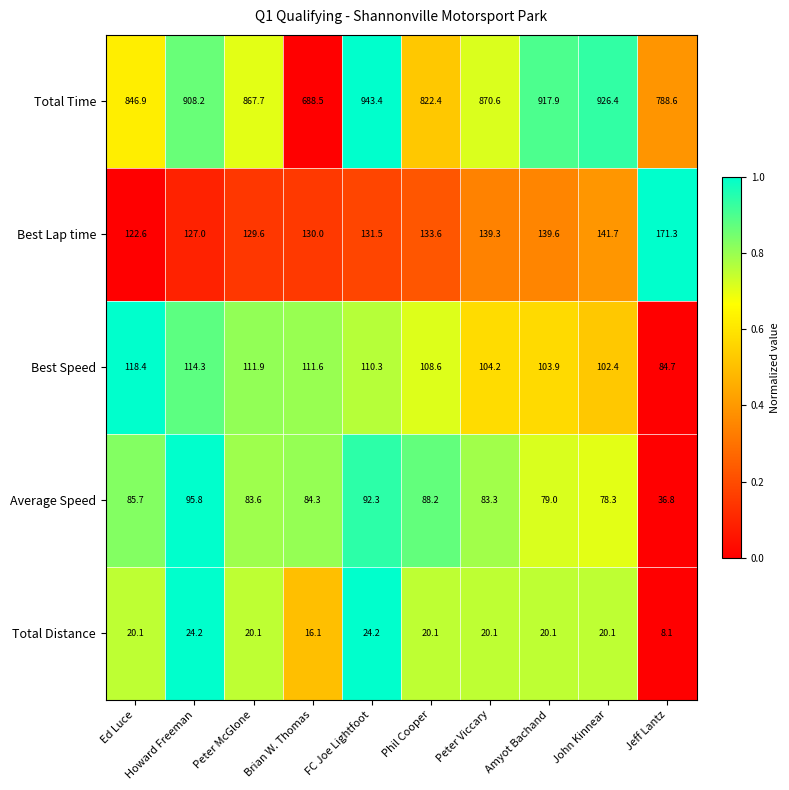

Read the Best Lap time value at Ed Luce.

122.6